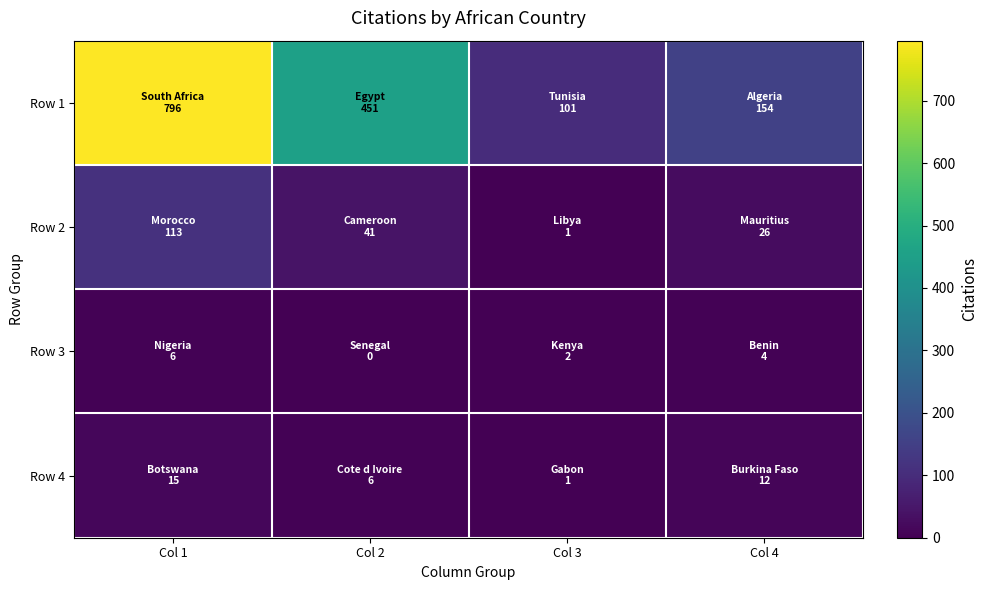

Which has a higher value, Col 3 or Col 2?

Col 2